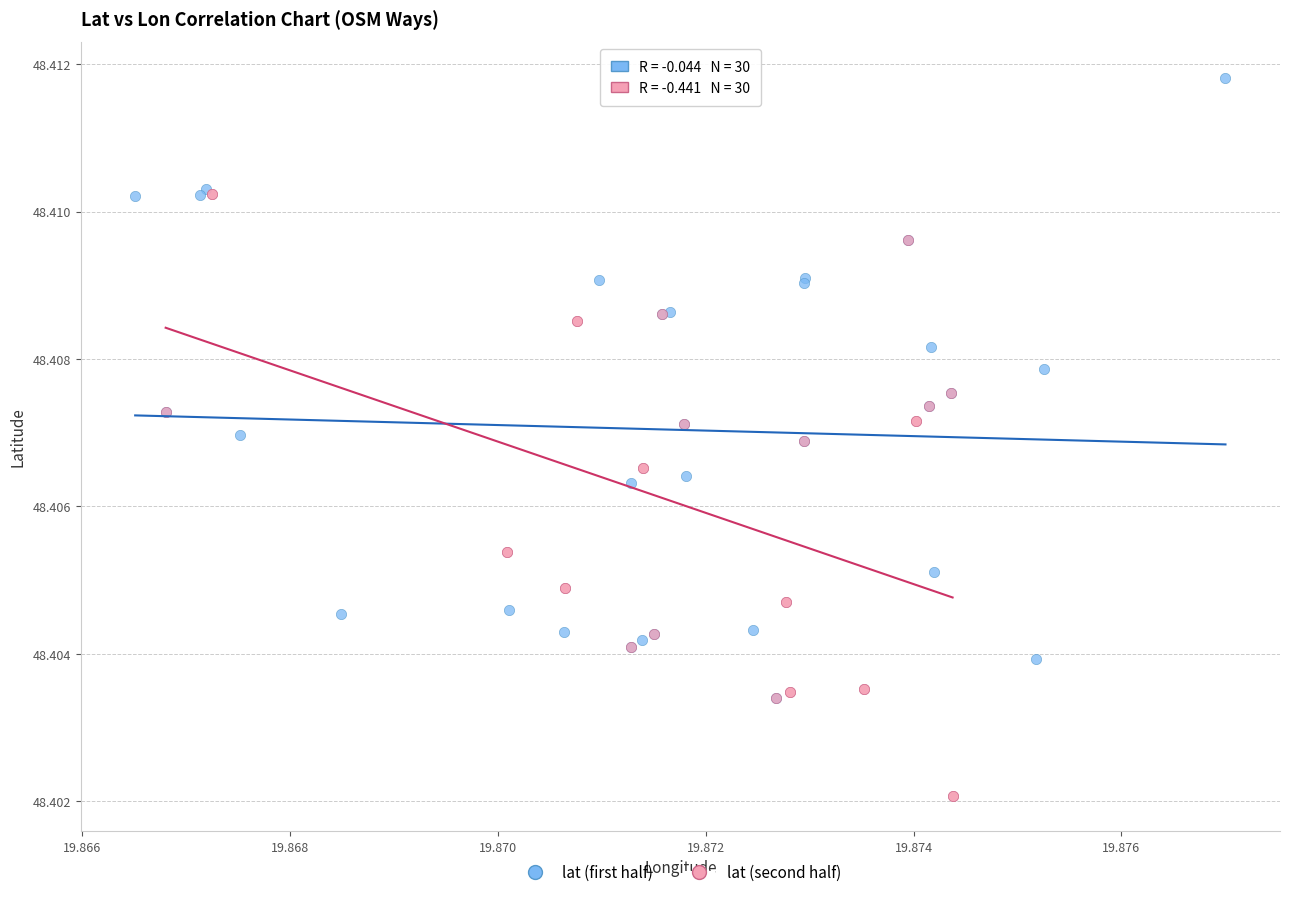

What are all the series names shown in the legend?

lat (first half), lat (second half)